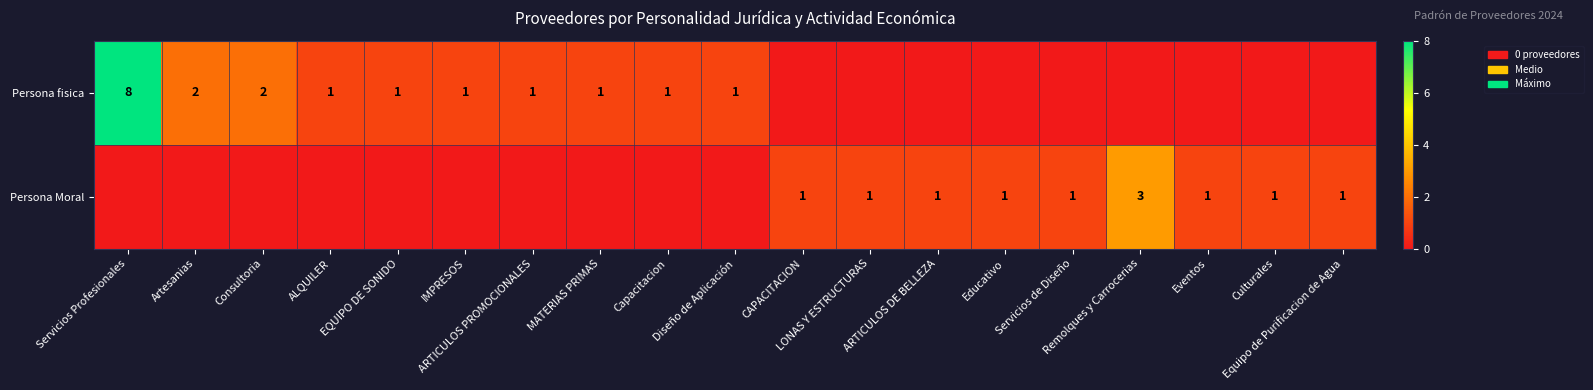

What is the maximum value for Persona Moral?

3